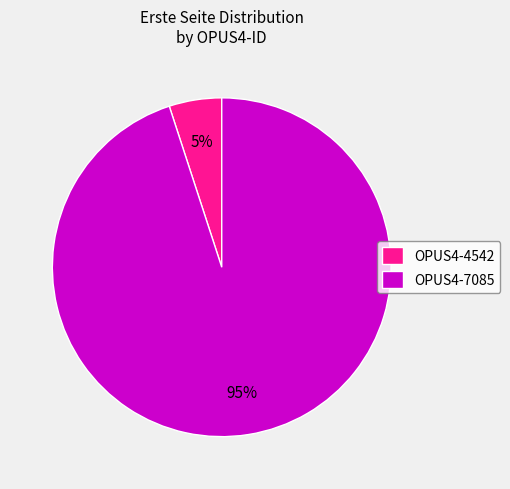

Which slice is the smallest?

OPUS4-4542